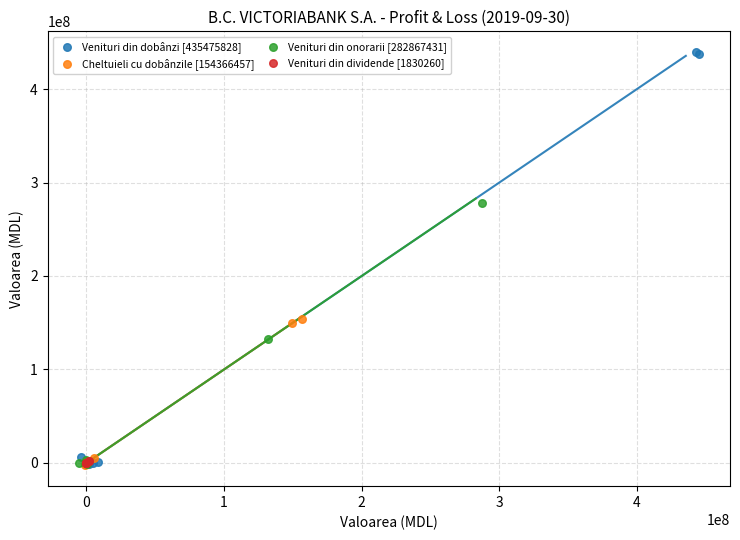

Which series has the largest Y range (max minus min)?

Venituri din dobânzi [435475828]